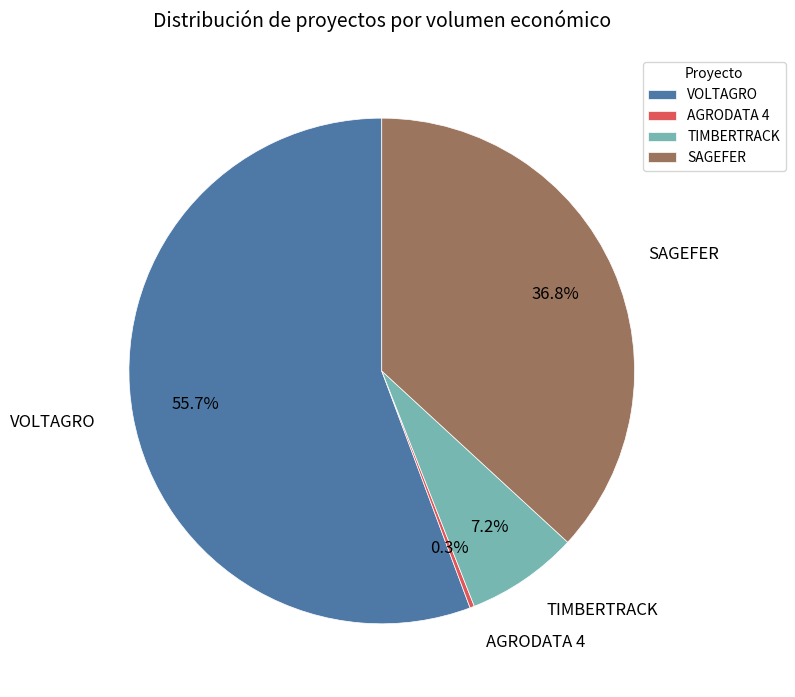

What percentage is the VOLTAGRO slice, to the nearest percent?

56%